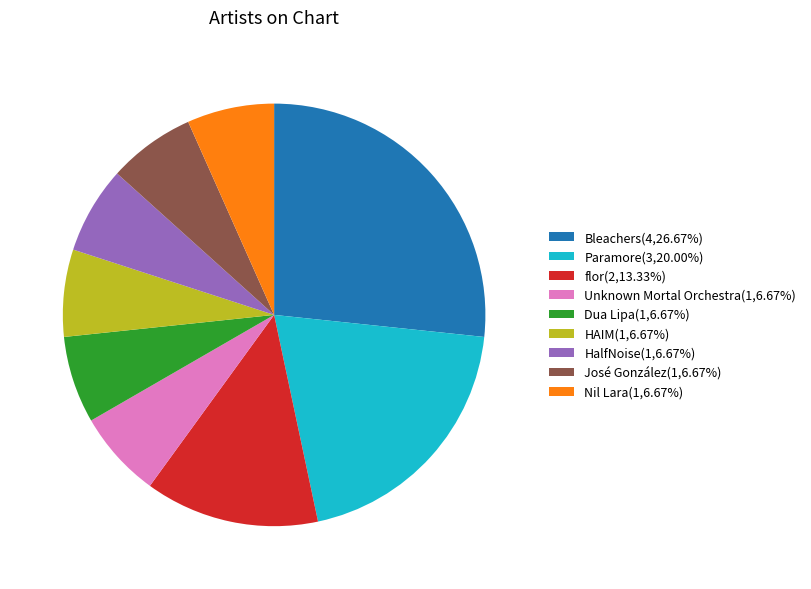

Combined, do Dua Lipa(1,6.67%) and flor(2,13.33%) account for over 50%?

No